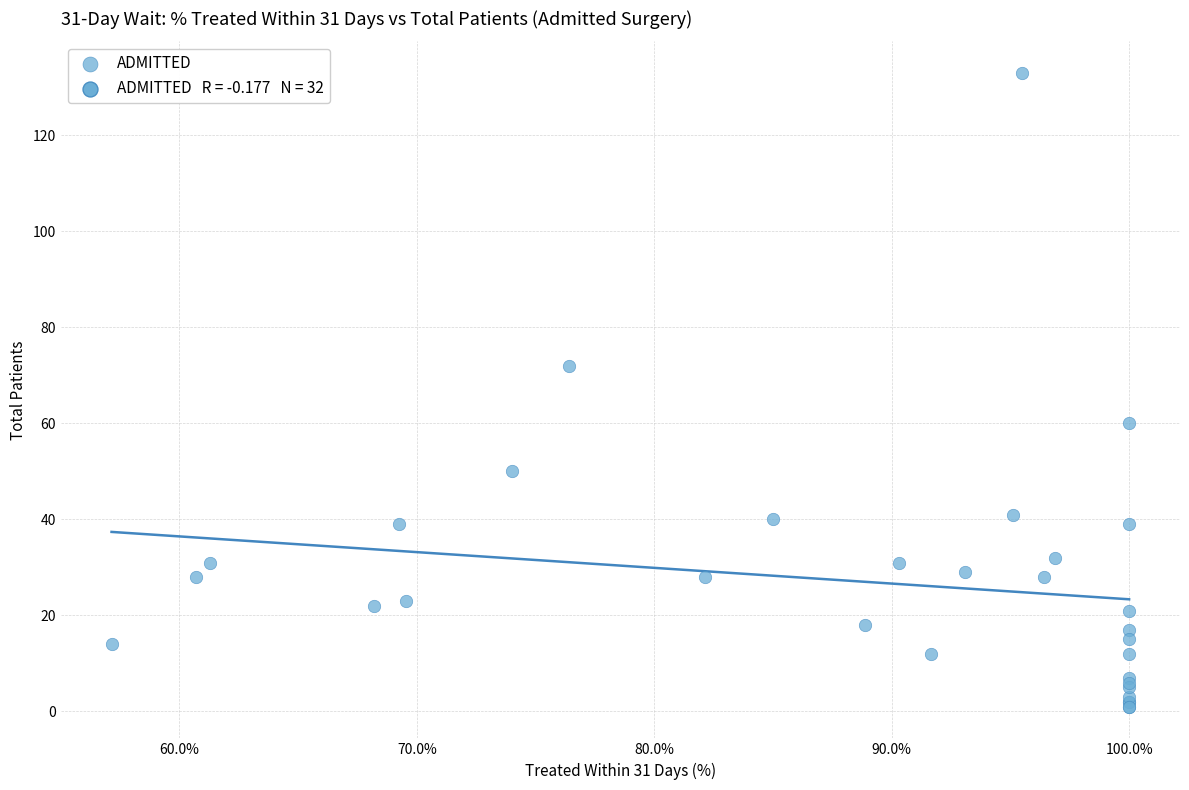

What Y value in the scatter plot is closest to 67?

72